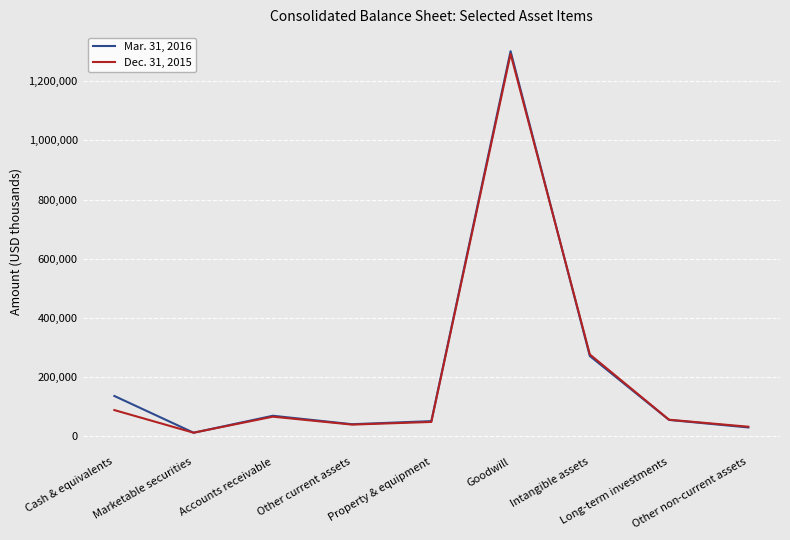

What is the total value across all series at Long-term investments?

110424